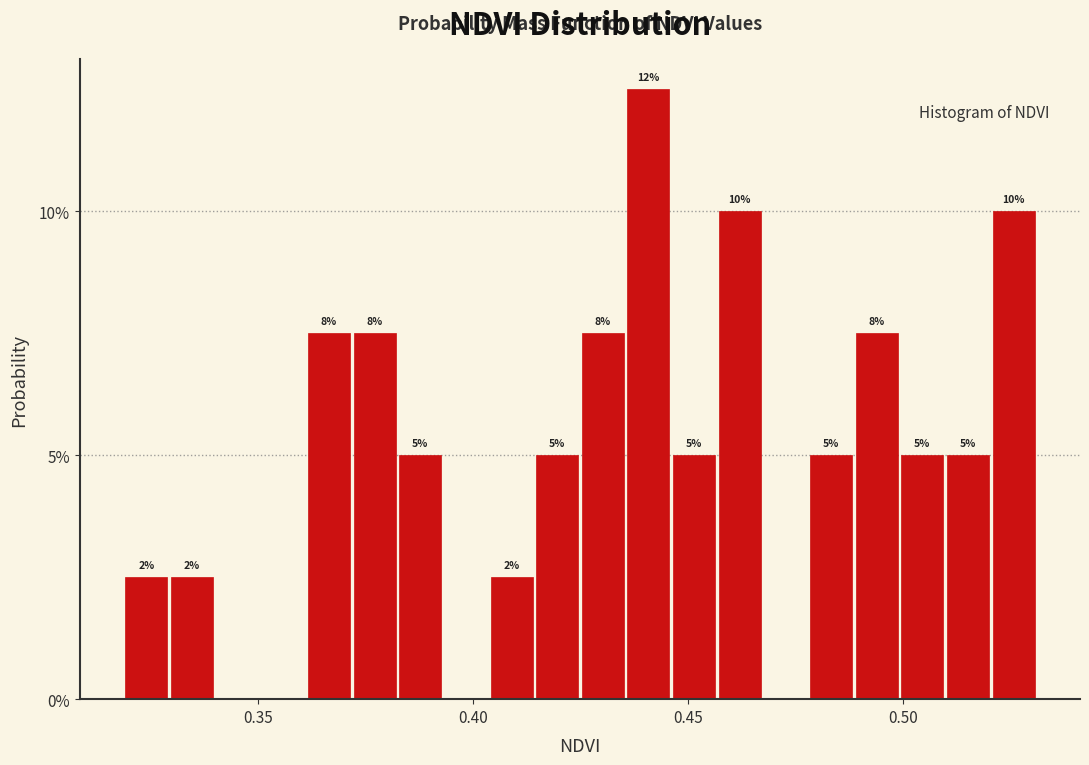

Read against the x-axis, roughly where is the centre of the tallest bar?

0.440